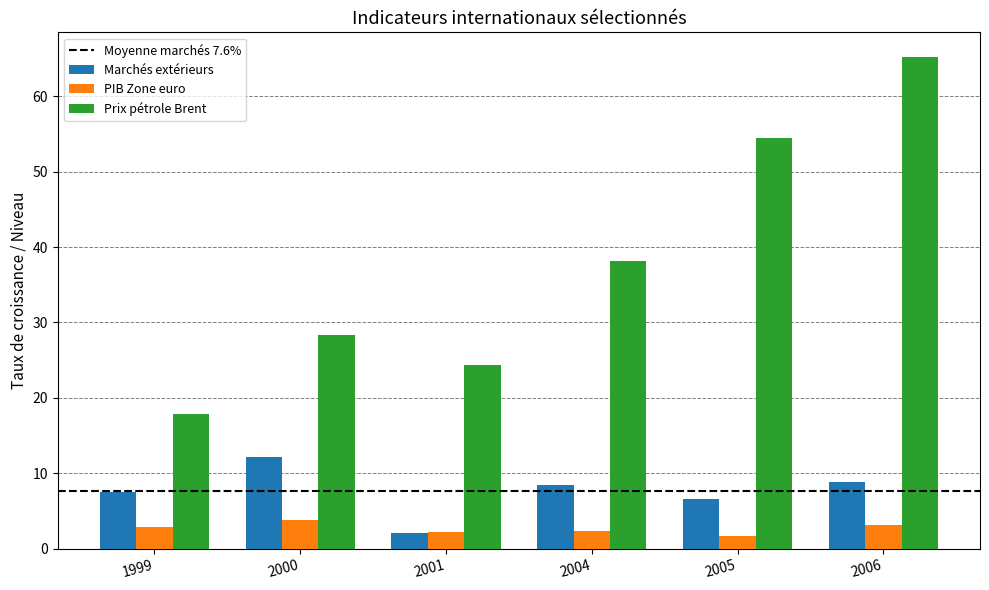

What is the difference between the maximum and minimum values in the Prix pétrole Brent series?

47.4